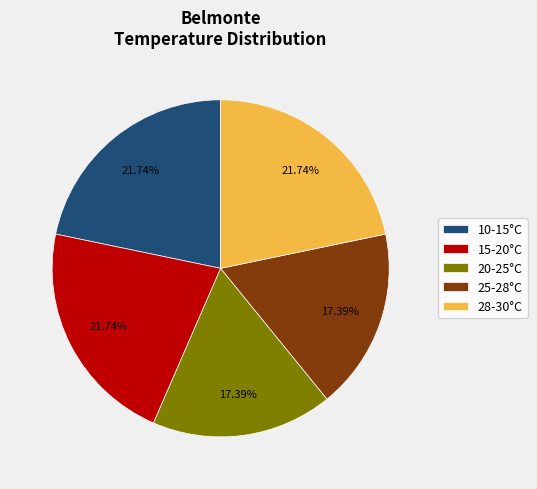

Is the sum of 28-30°C and 10-15°C greater than half?

No